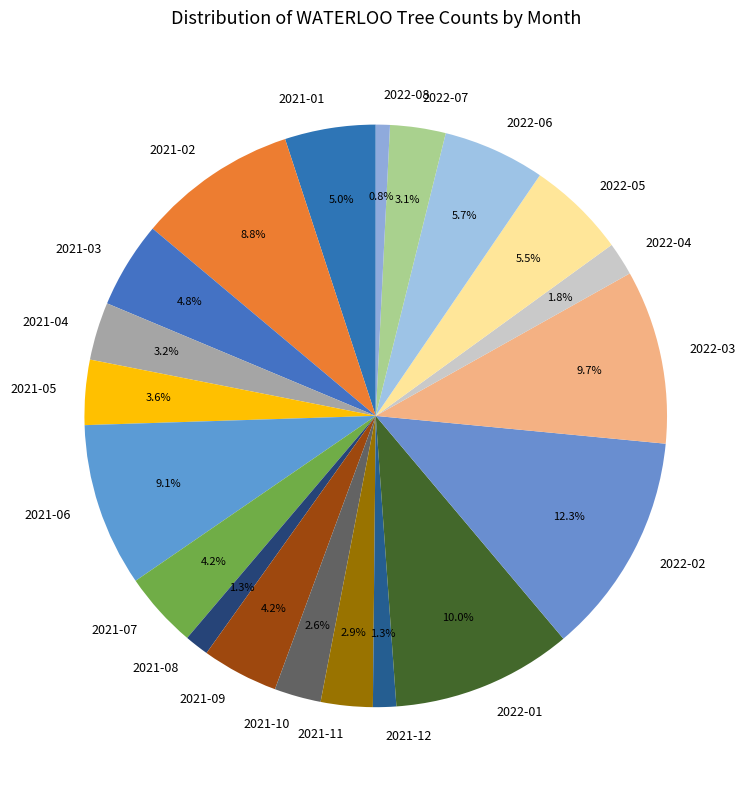

True or false: 2021-12 accounts for 1% of the total.

True